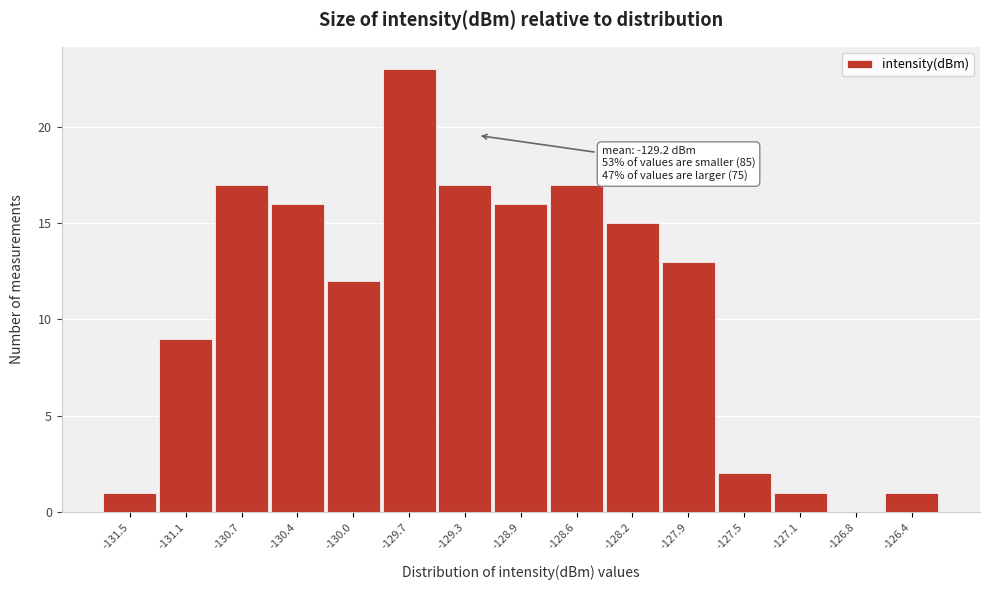

Reading left to right, what are all the values shown in this chart?

-131.5=1	-131.1=9	-130.7=17	-130.4=16	-130.0=12	-129.7=23	-129.3=17	-128.9=16	-128.6=17	-128.2=15	-127.9=13	-127.5=2	-127.1=1	-126.8=0	-126.4=1